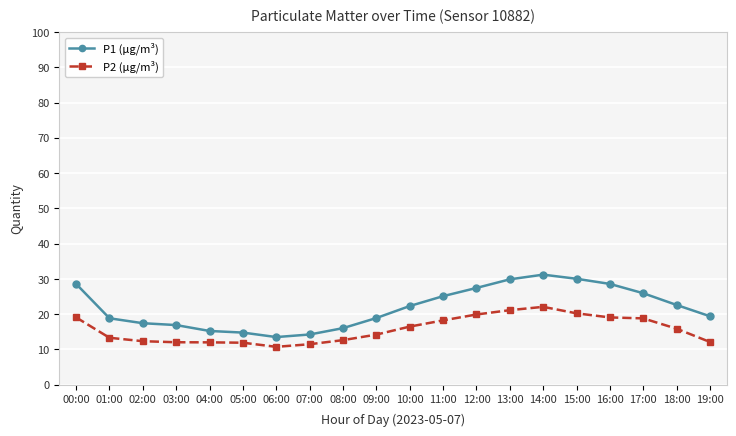

How many values in the P2 (µg/m³) series exceed 15?

10